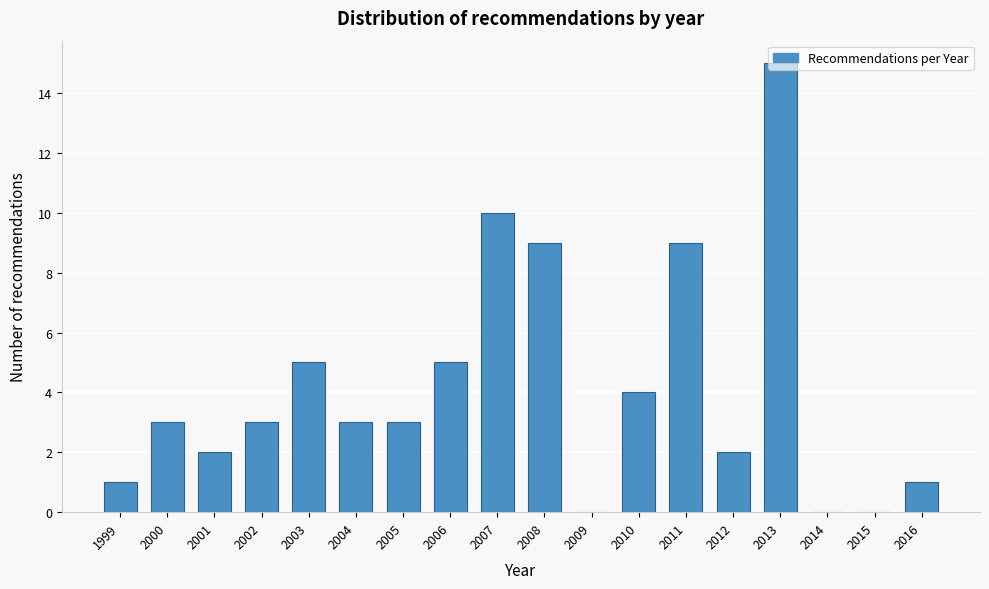

Is it true that the value at 2009 is 8?

False